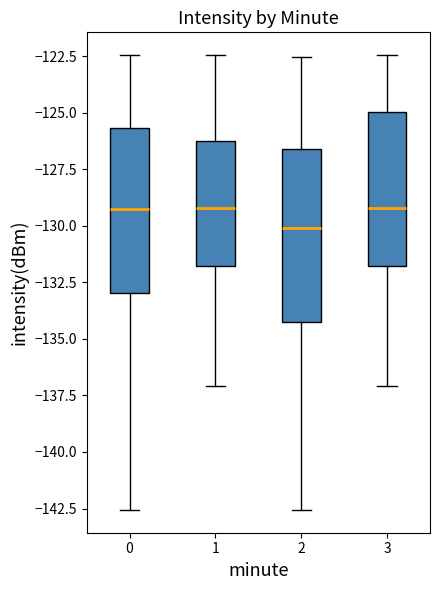

Reading left to right, transcribe this box plot: for each box, give where its median line is, the range the box spans, and where its two whiskers end, as read against the y-axis. The values are not printed on the chart, so give them approximately, as read against the axis.

0: median -129.0, box -133.0 to -125.5, whiskers -142.5 to -122.5
1: median -129.0, box -132.0 to -126.0, whiskers -137.0 to -122.5
2: median -130.0, box -134.0 to -126.5, whiskers -142.5 to -122.5
3: median -129.0, box -132.0 to -125.0, whiskers -137.0 to -122.5